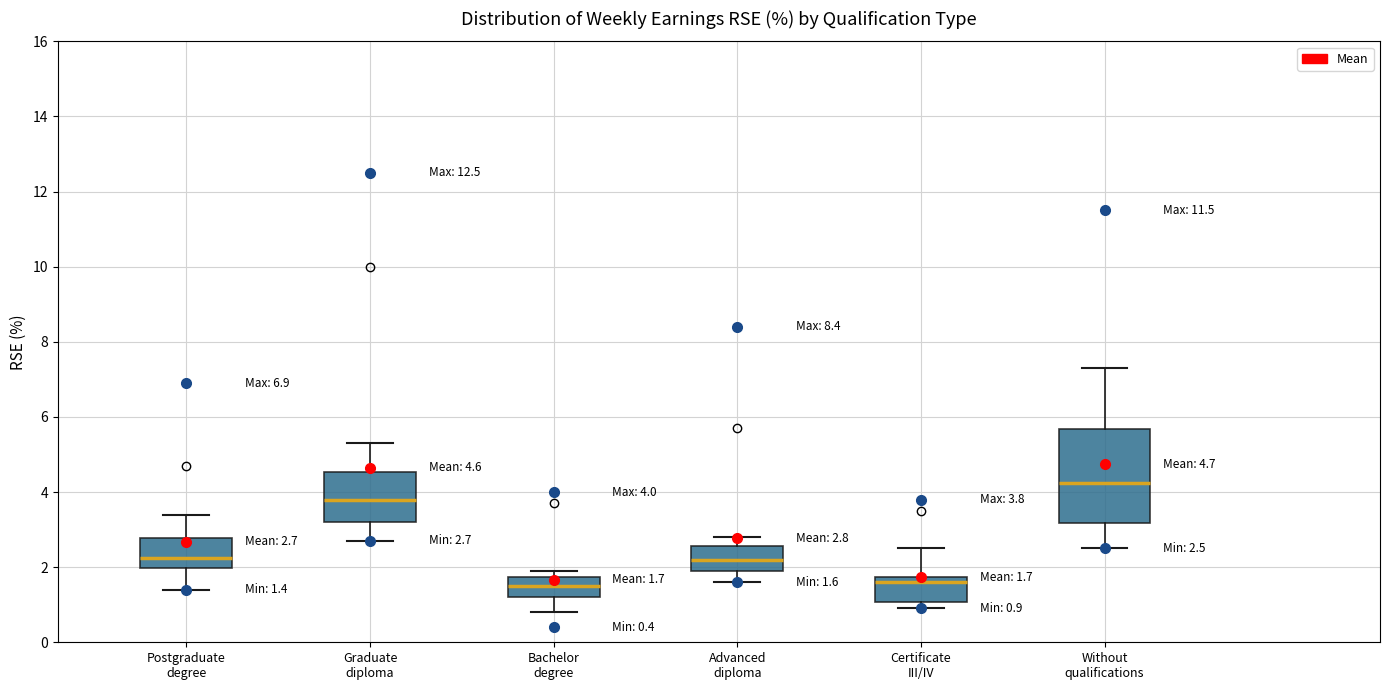

Which box has the highest median line?

Without qualifications